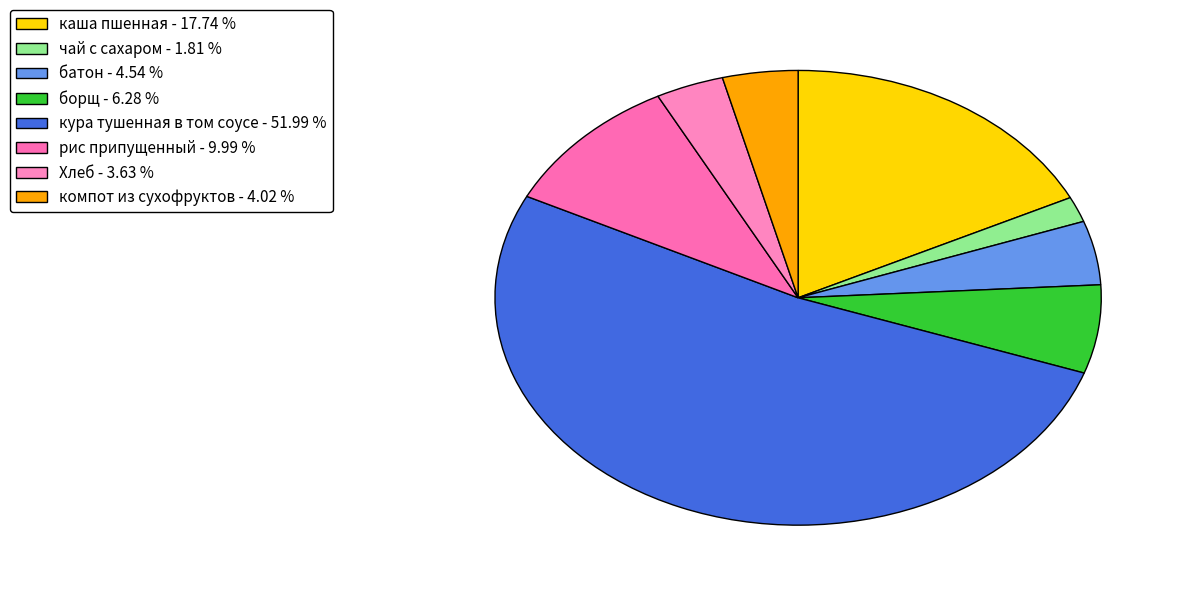

Count the number of slices in the pie.

8